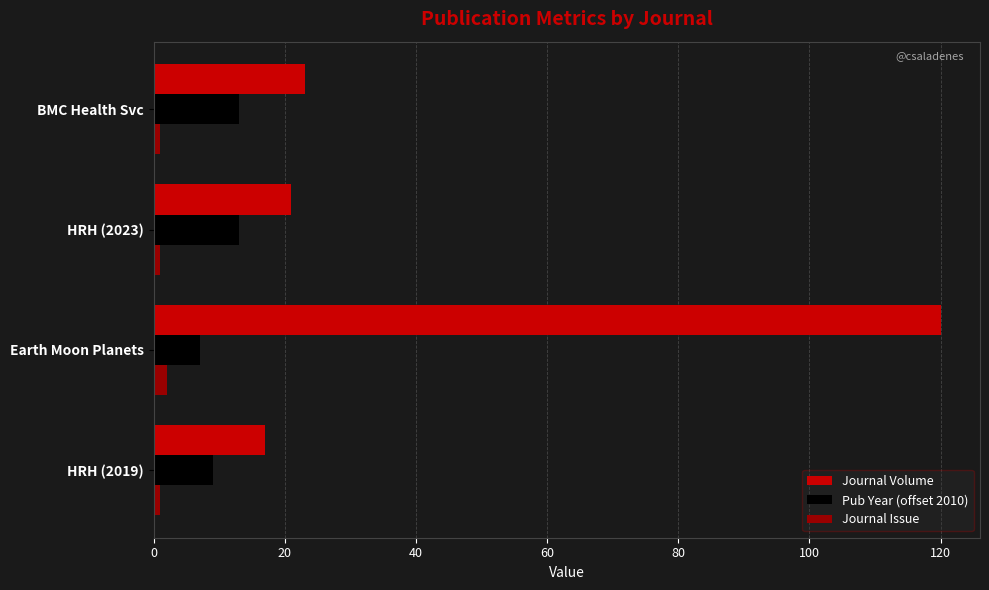

What is the difference between the maximum and minimum values in the Pub Year (offset 2010) series?

6